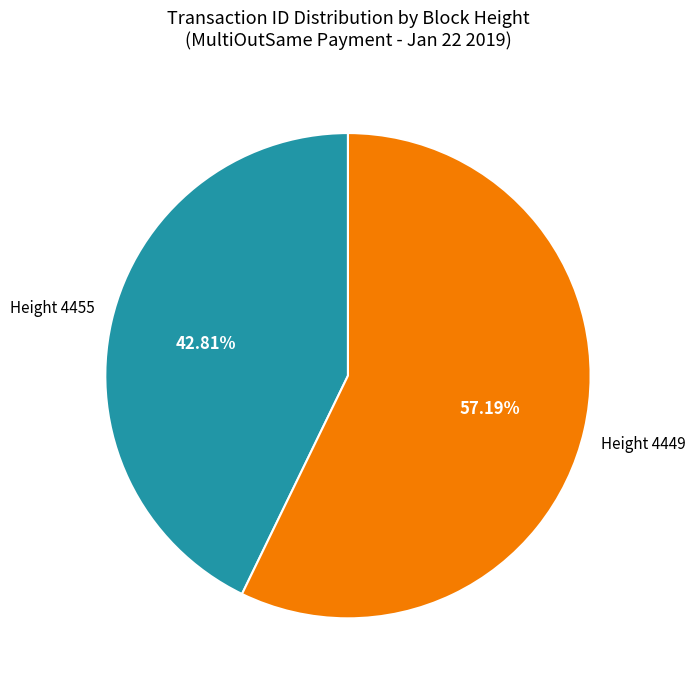

Is there any slice that represents more than half of the pie?

Yes